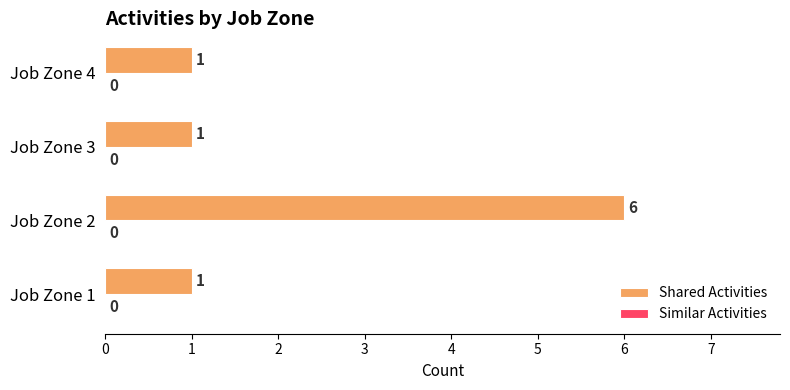

Approximately how many times larger is the value at Job Zone 1 compared to Job Zone 4?

1.0